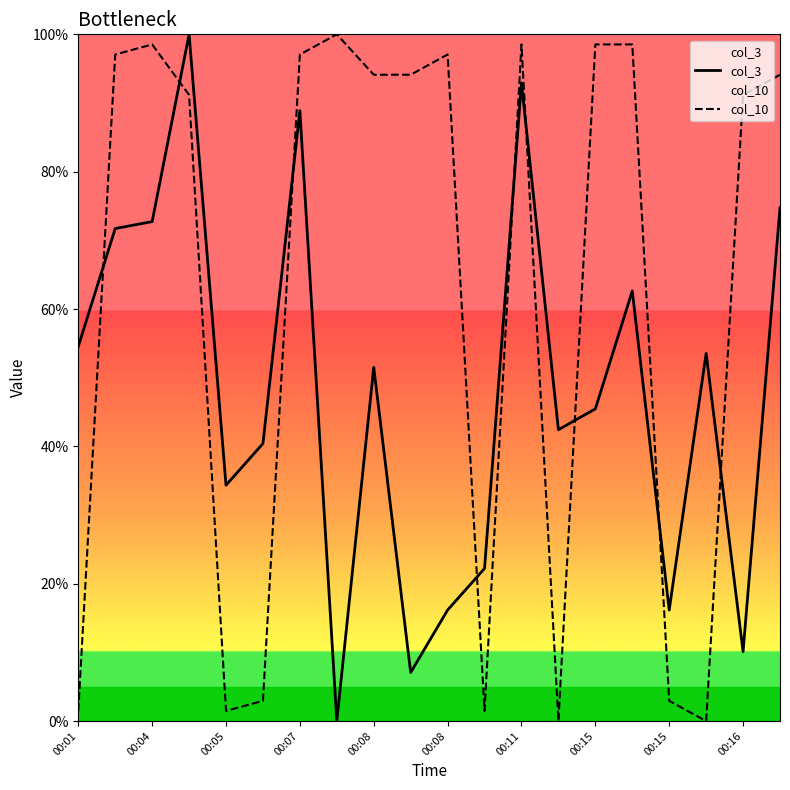

Is this an area chart (filled region under the line)?

No